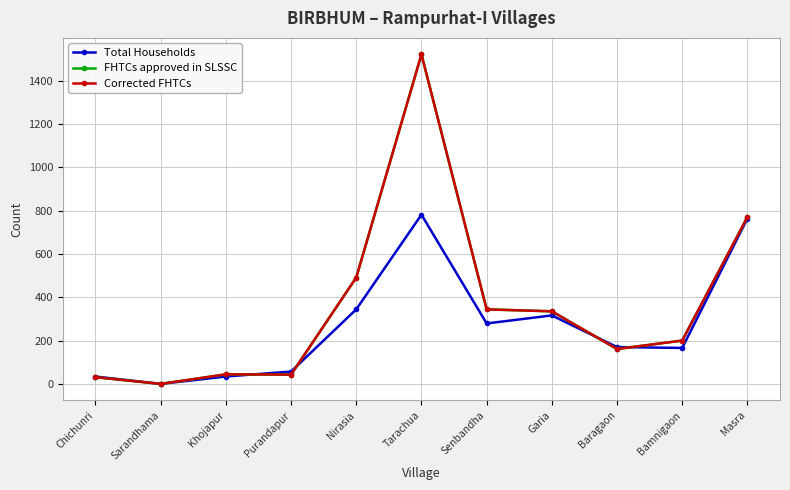

How many times do Total Households and Corrected FHTCs cross each other?

4